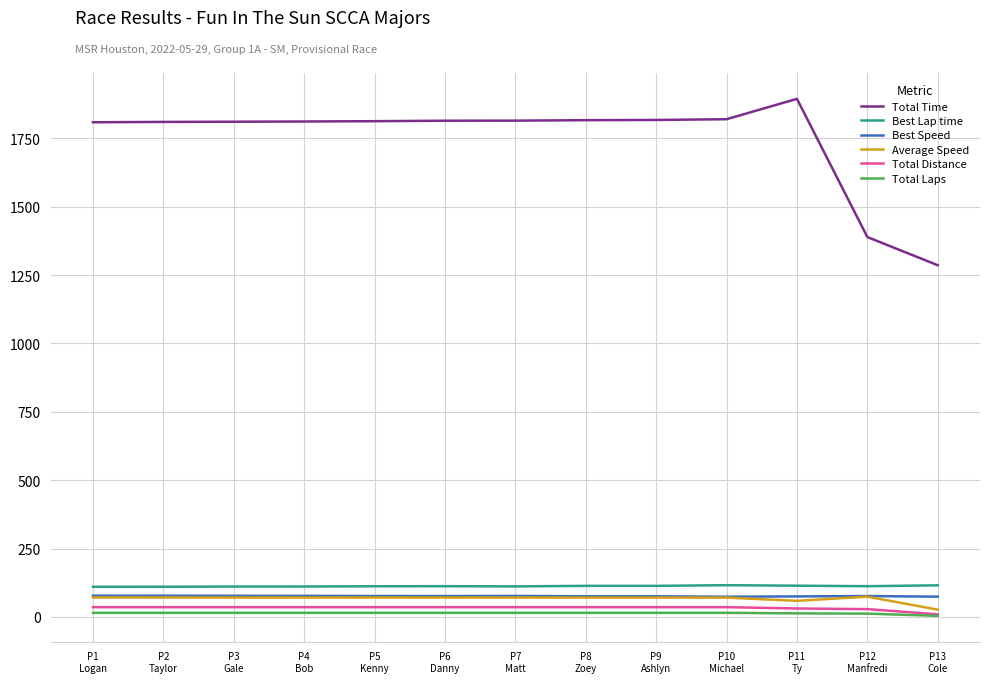

True or false: Best Lap time and Total Laps cross at least once.

False